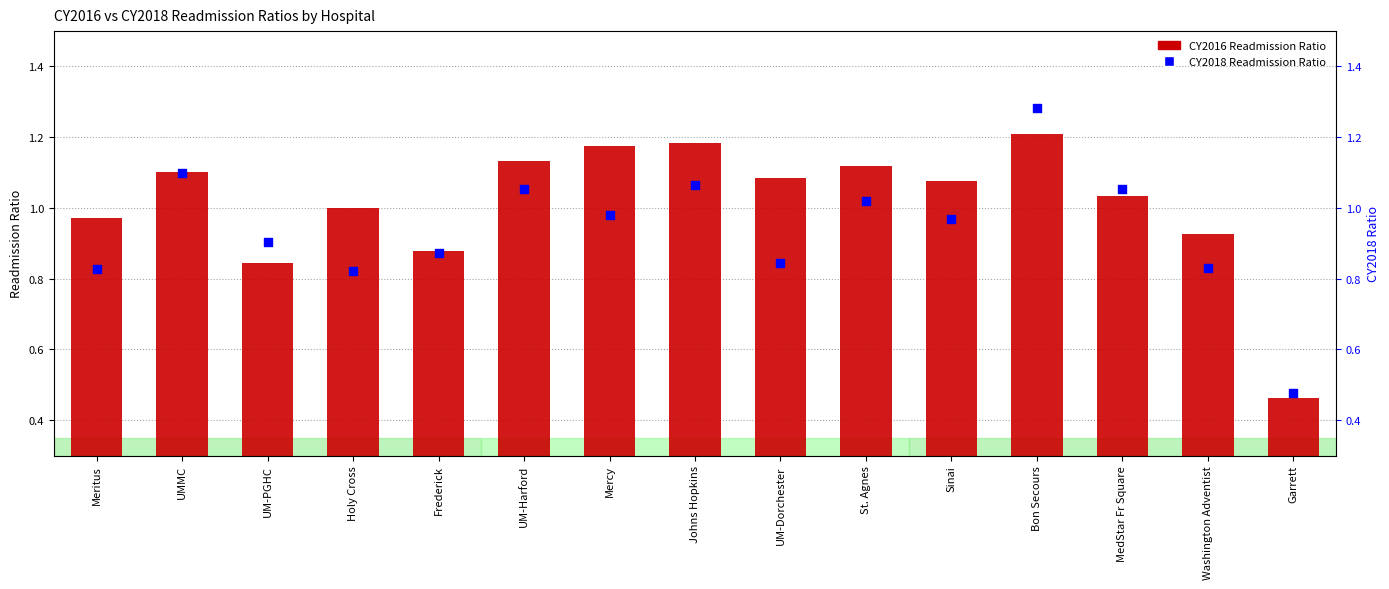

At how many categories does at least one series exceed 1?

9